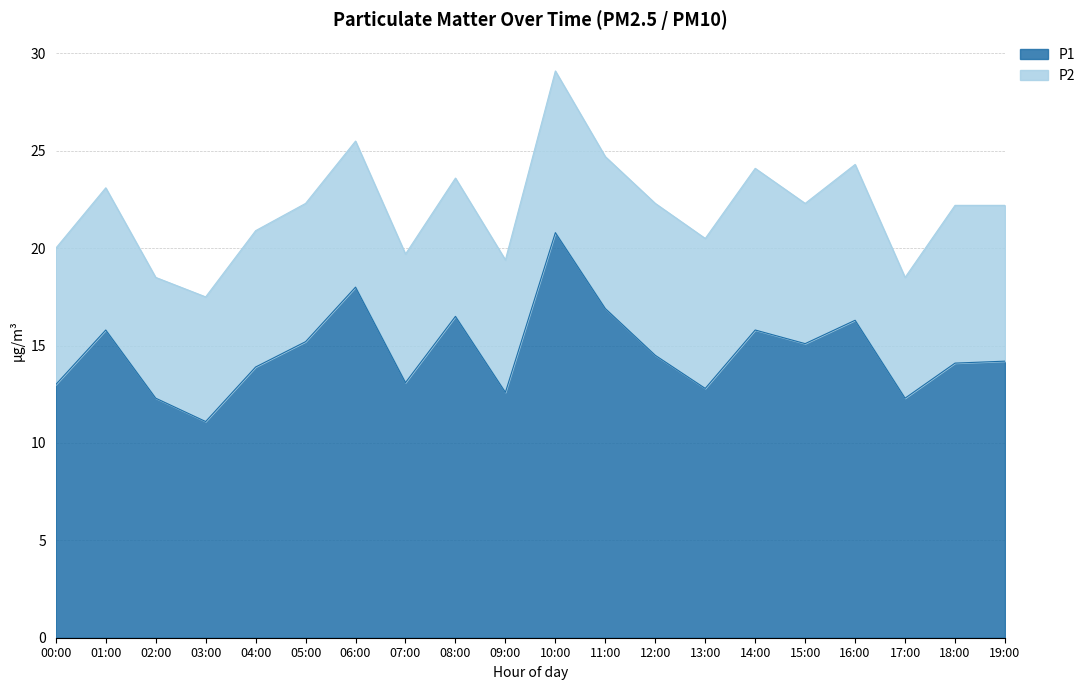

At which label does P1 reach its minimum?

03:00